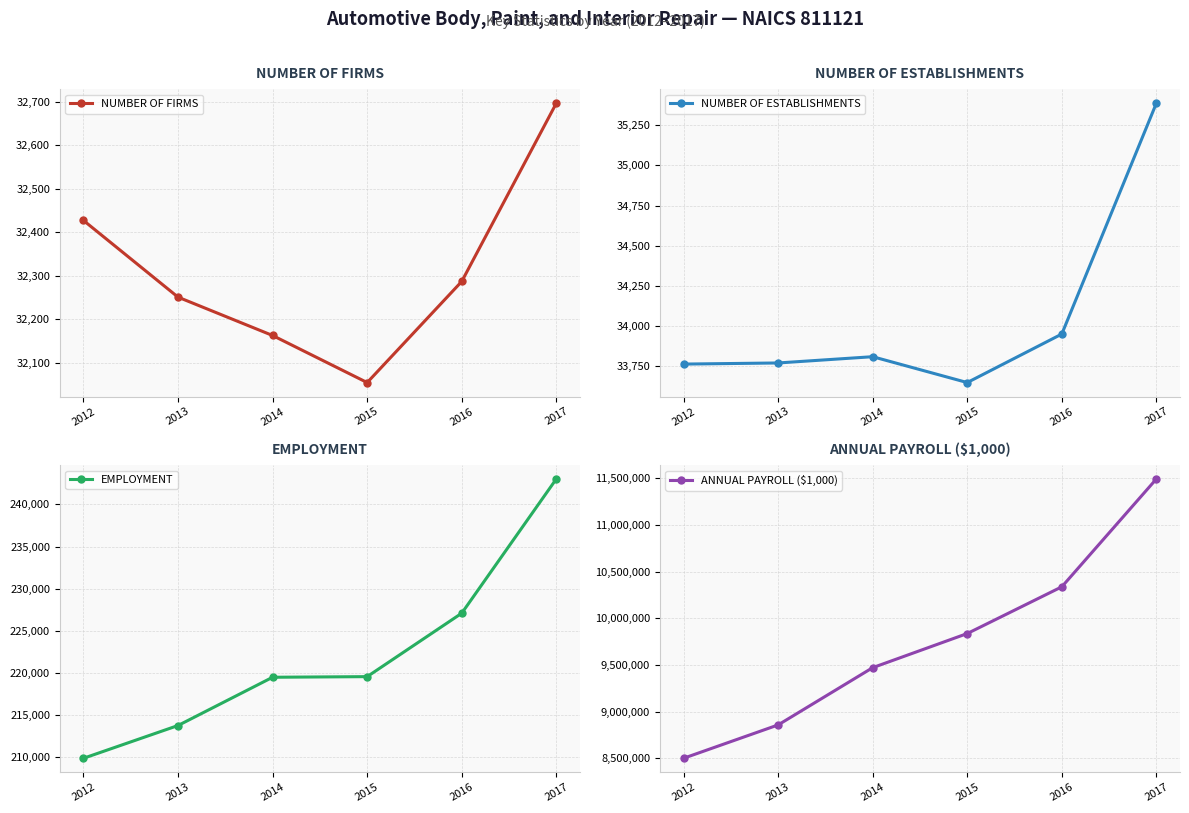

In NUMBER OF ESTABLISHMENTS, how many points are lower than both neighbors (excluding endpoints)?

1